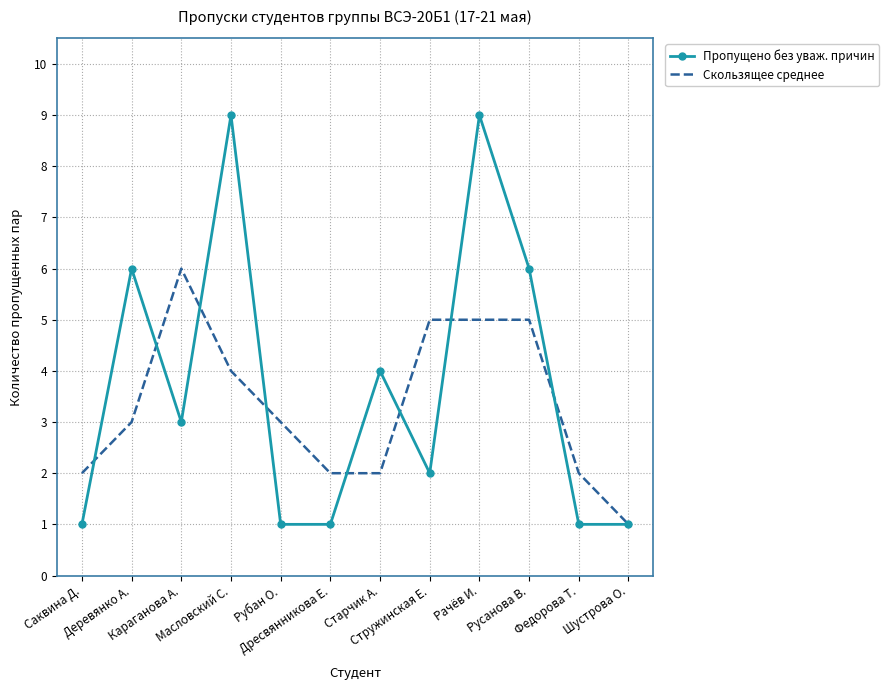

List the series in order of their peak value, lowest first.

Скользящее среднее, Пропущено без уваж. причин